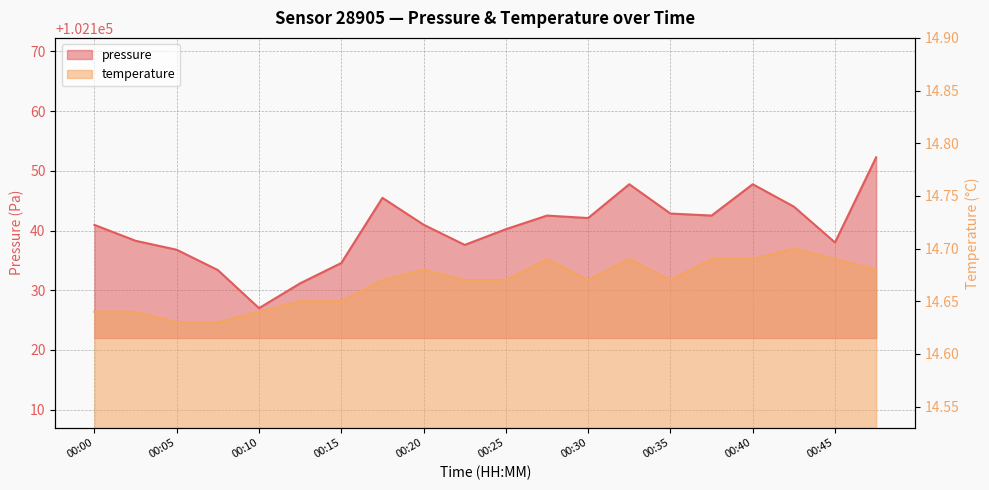

How many lines are shown in the chart?

2